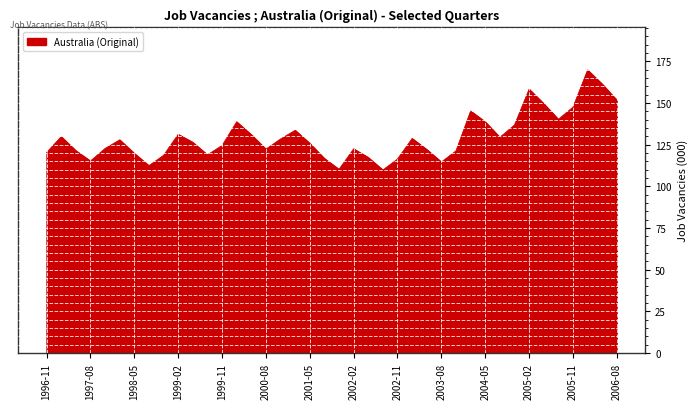

What is the minimum value shown in the chart?

109.8